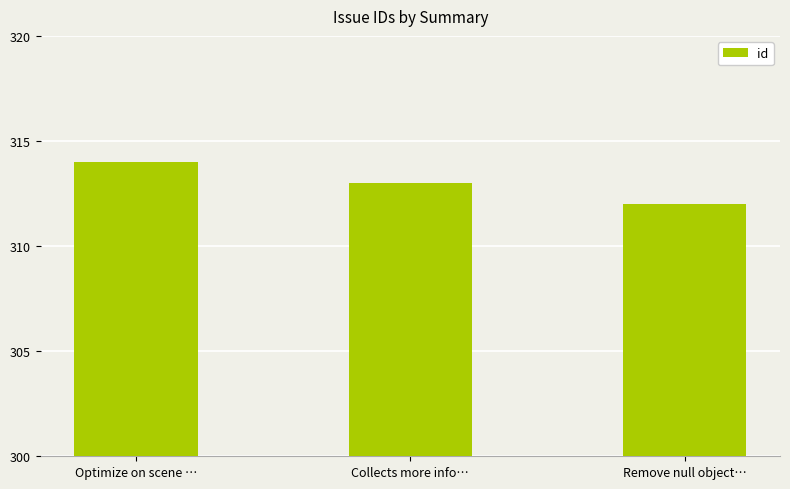

Which category has the lowest value across all series?

Remove null object…